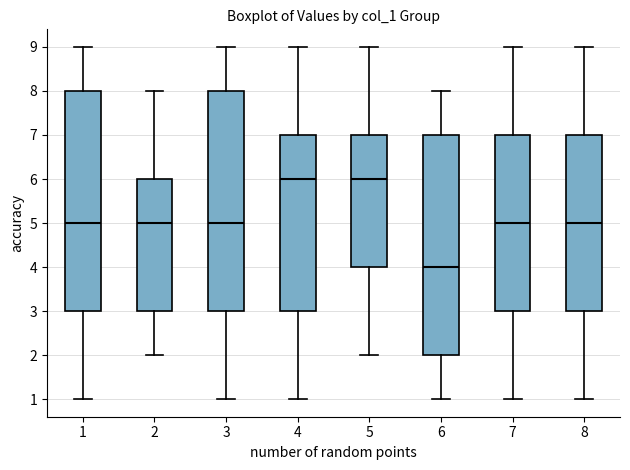

Reading left to right, transcribe this box plot: for each box, give where its median line is, the range the box spans, and where its two whiskers end, as read against the y-axis. The values are not printed on the chart, so give them approximately, as read against the axis.

1: median 5, box 3 to 8, whiskers 1 to 9
2: median 5, box 3 to 6, whiskers 2 to 8
3: median 5, box 3 to 8, whiskers 1 to 9
4: median 6, box 3 to 7, whiskers 1 to 9
5: median 6, box 4 to 7, whiskers 2 to 9
6: median 4, box 2 to 7, whiskers 1 to 8
7: median 5, box 3 to 7, whiskers 1 to 9
8: median 5, box 3 to 7, whiskers 1 to 9